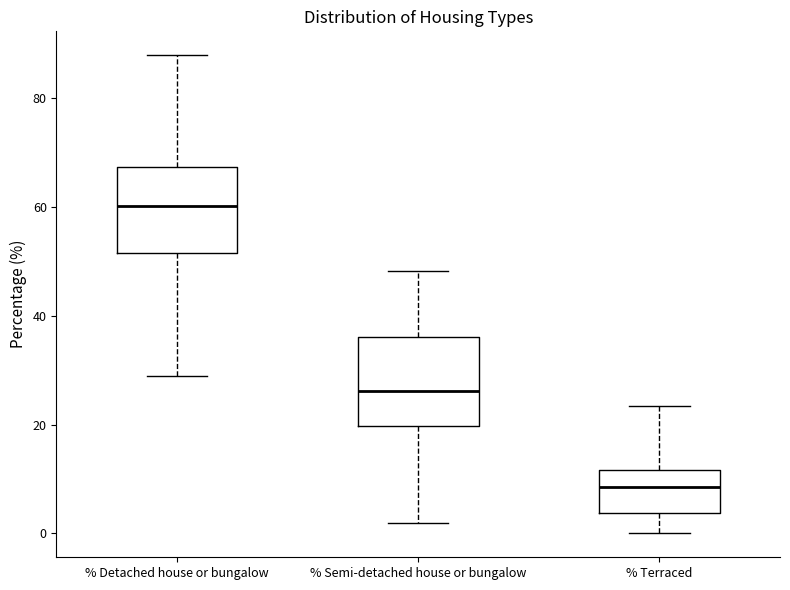

Reading left to right, transcribe this box plot: for each box, give where its median line is, the range the box spans, and where its two whiskers end, as read against the y-axis. The values are not printed on the chart, so give them approximately, as read against the axis.

% Detached house or bungalow: median 60, box 52 to 68, whiskers 28 to 88
% Semi-detached house or bungalow: median 26, box 20 to 36, whiskers 2 to 48
% Terraced: median 8, box 4 to 12, whiskers 0 to 24